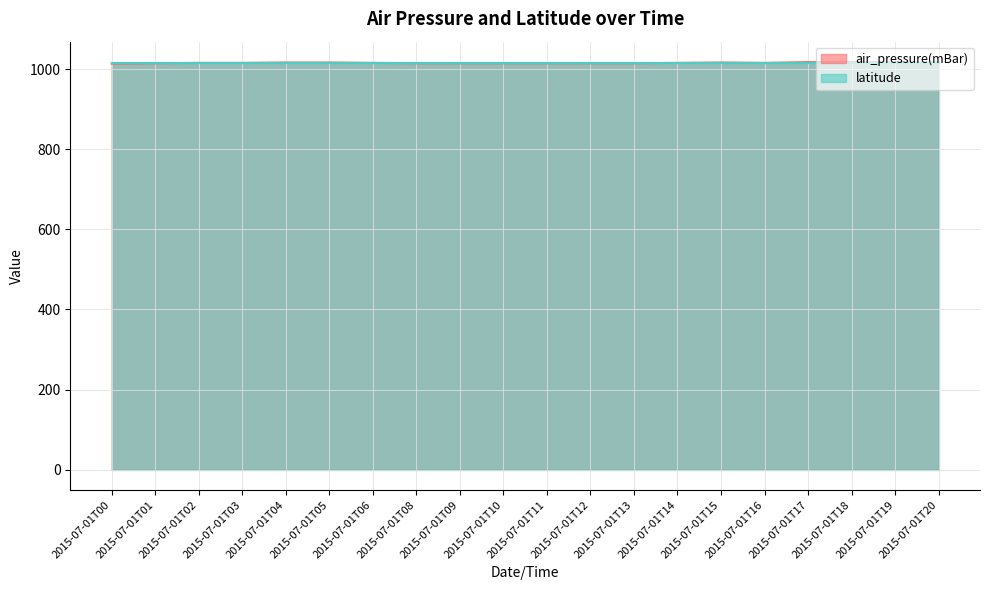

What is the value of the 8th point from the left?

1015